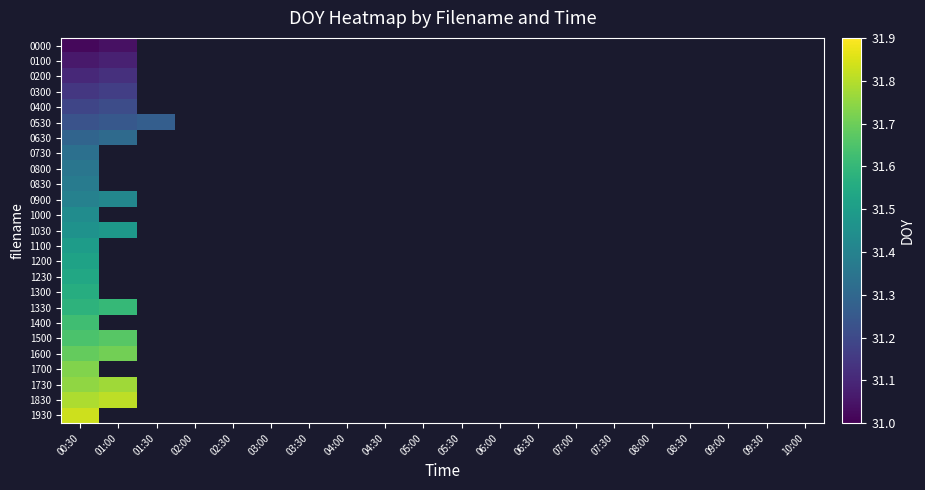

List the series in order of their overall mean, lowest first.

0000, 0100, 0200, 0300, 0400, 0530, 0630, 0730, 0800, 0830, 0900, 1000, 1030, 1100, 1200, 1230, 1300, 1330, 1400, 1500, 1600, 1700, 1730, 1830, 1930